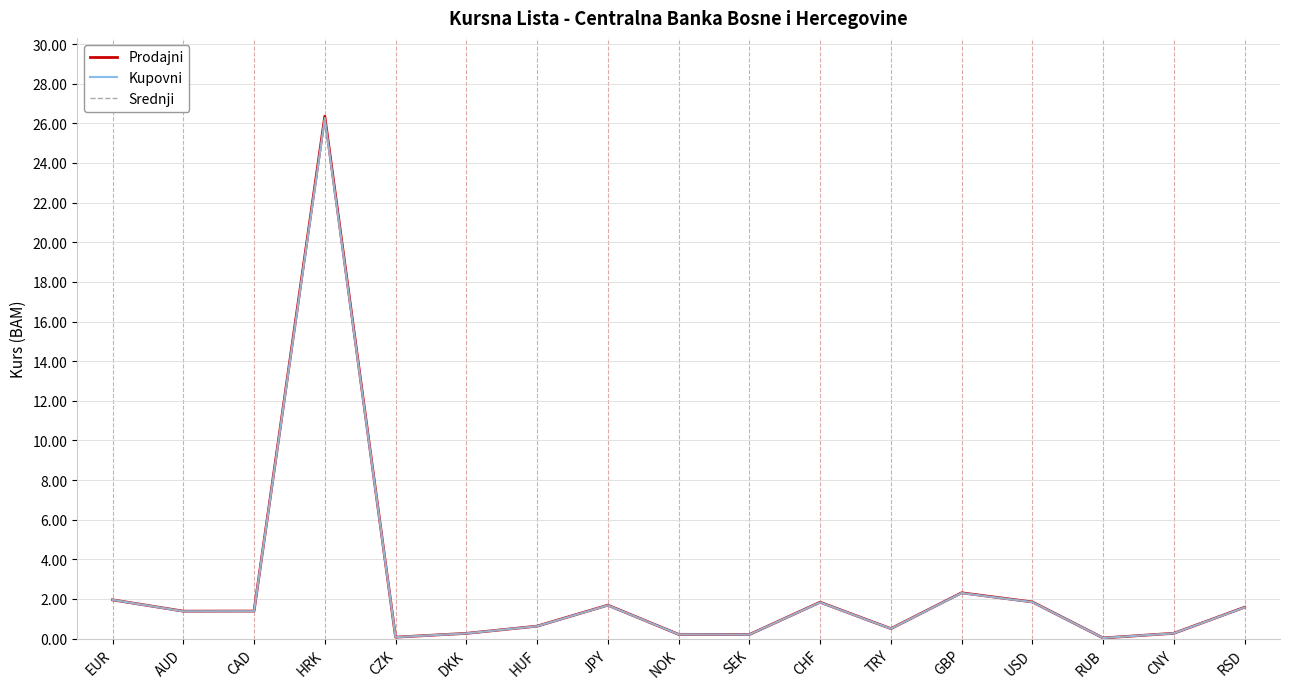

What position from the left is AUD?

2